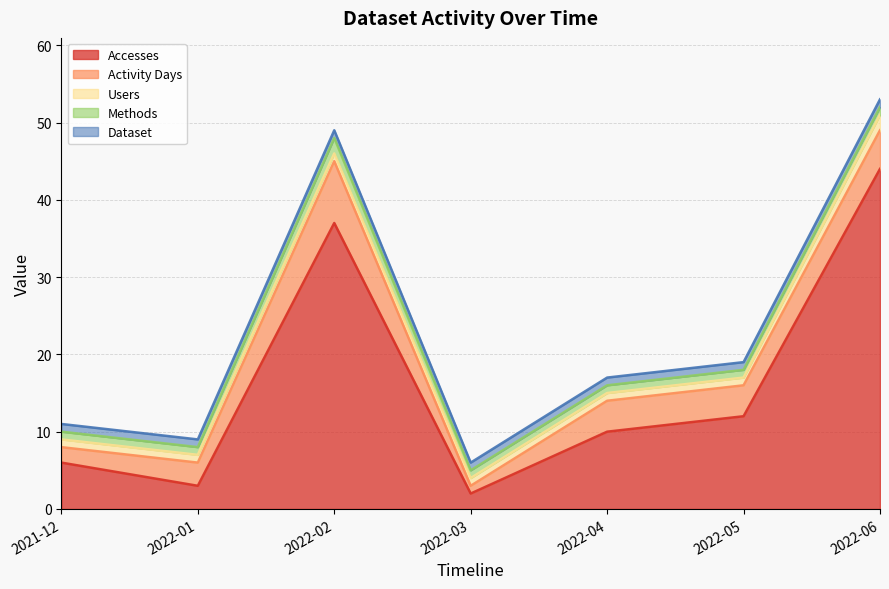

At how many categories does at least one series exceed 36?

2